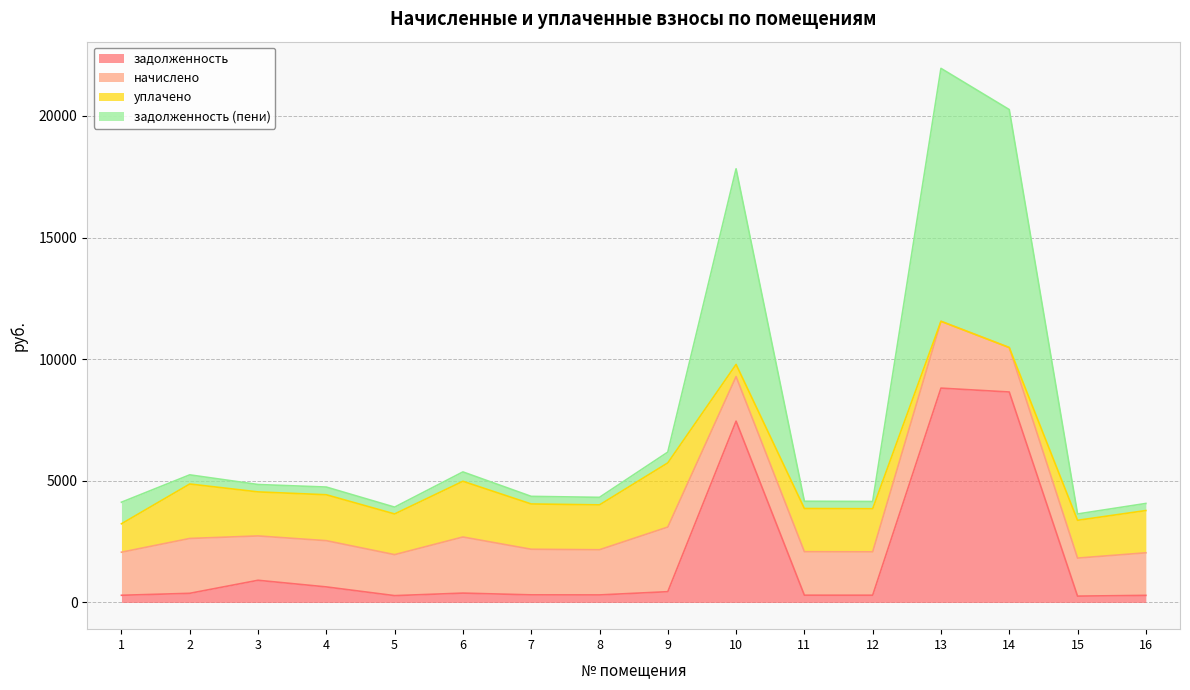

Which category has the lowest value in the задолженность series?

15